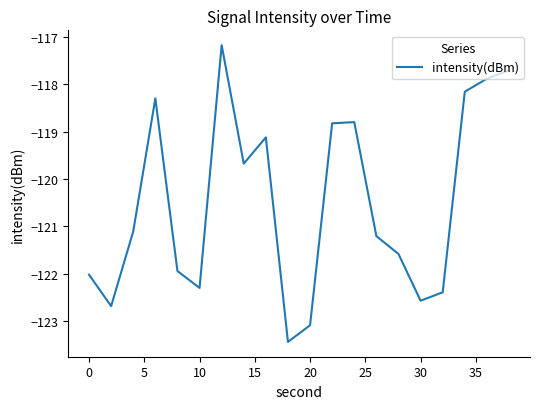

True or false: there are more than 2 points higher than both neighbors.

True